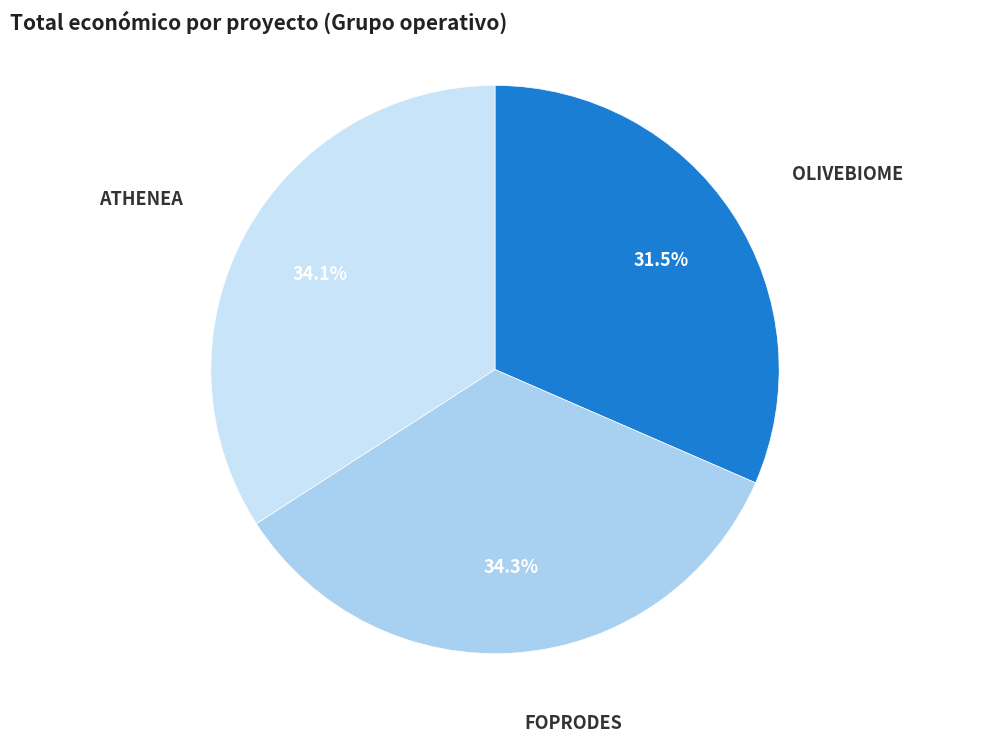

Is the sum of ATHENEA and FOPRODES greater than half?

Yes